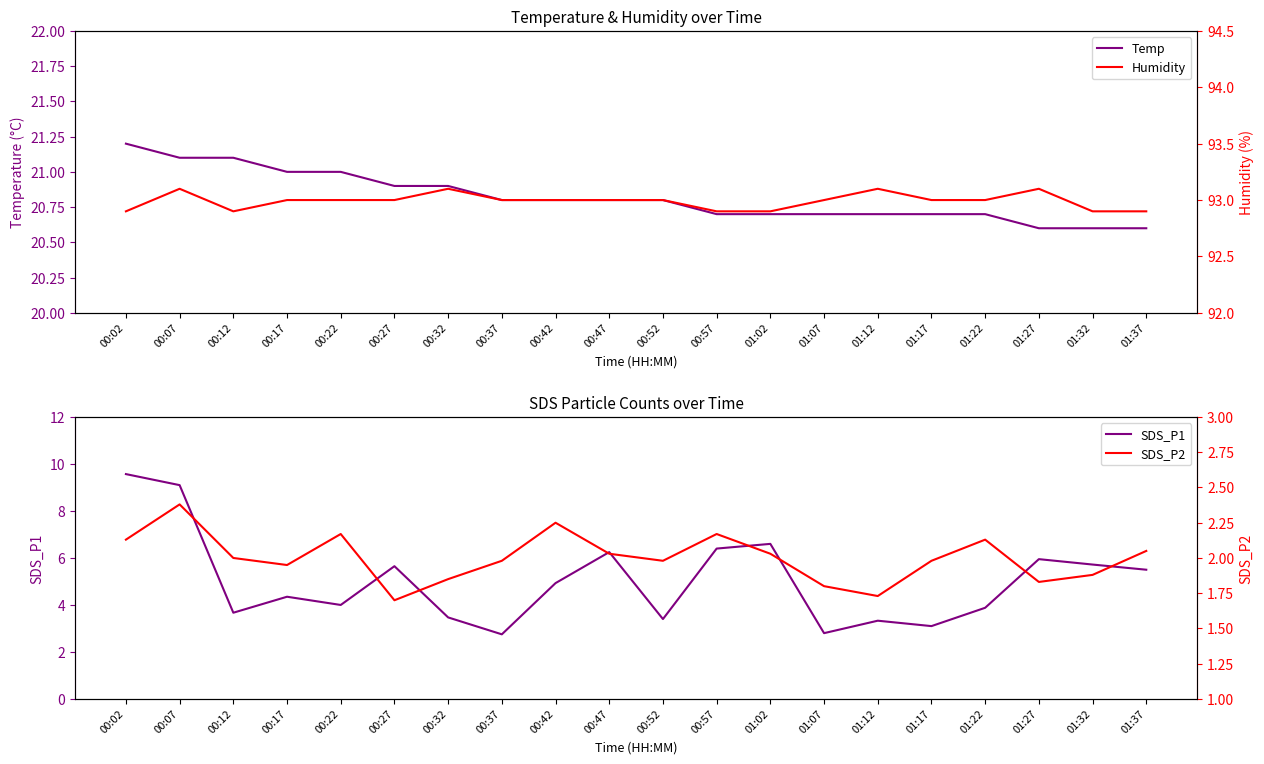

Between 01:02 and 00:02, which is larger?

00:02